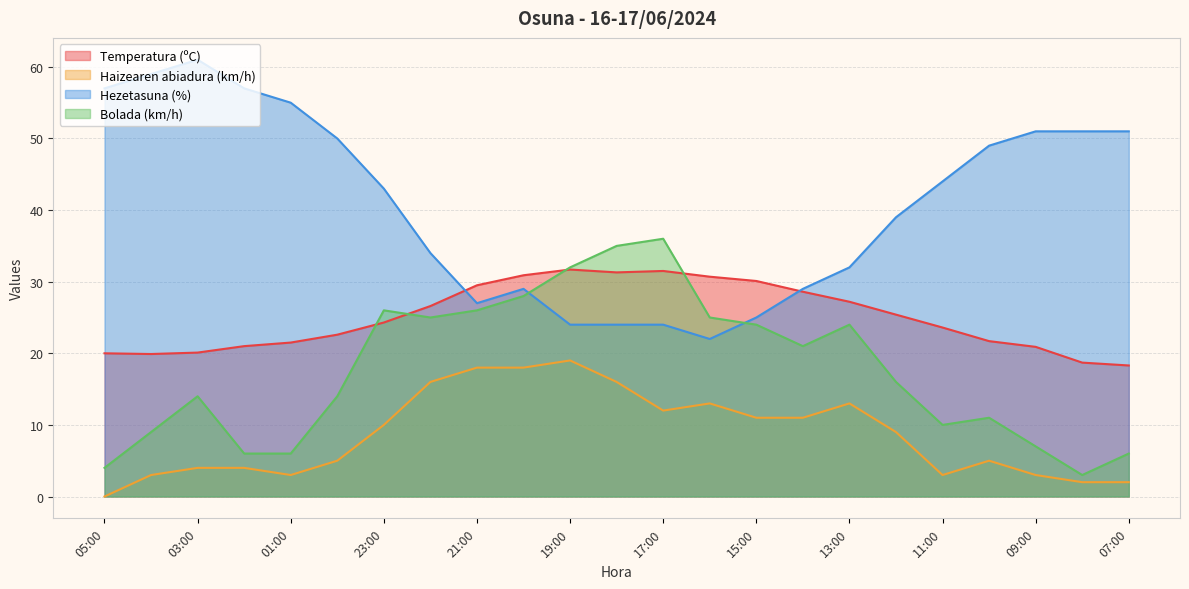

What position from the left is 14:00?

16